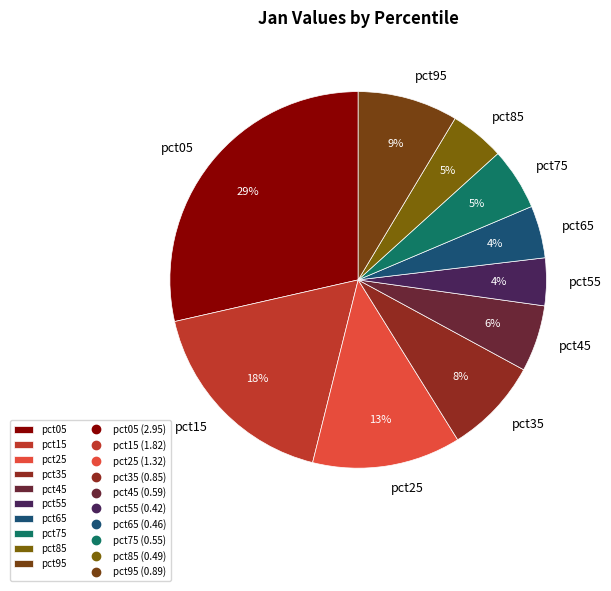

Is the sum of pct05 and pct65 greater than half?

No